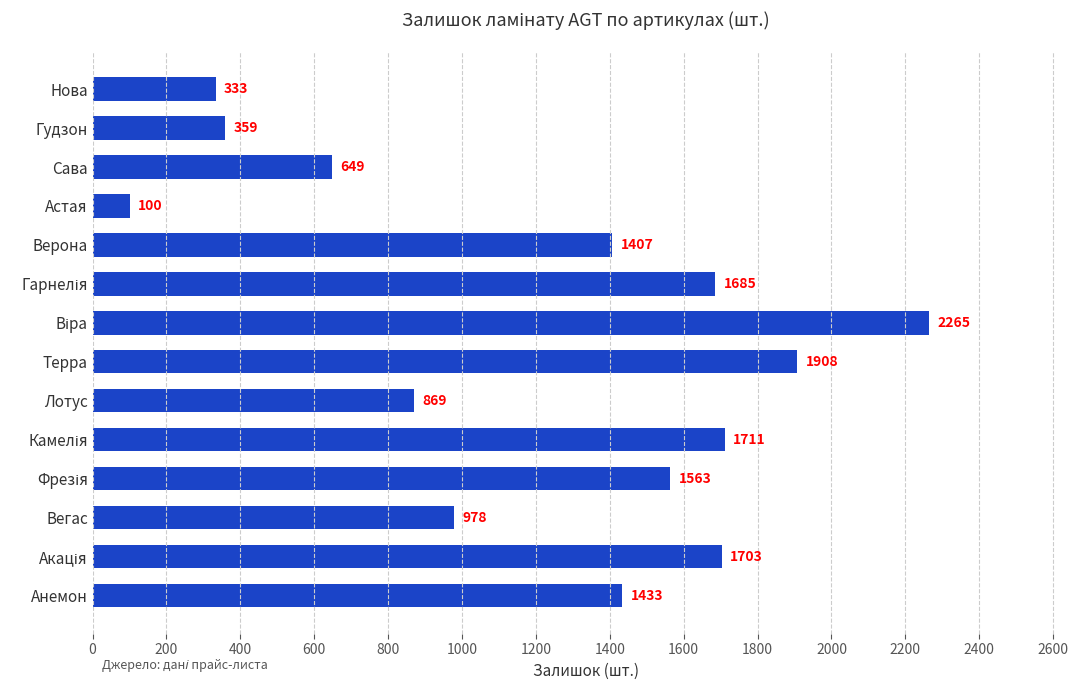

What is the minimum value shown in the chart?

100